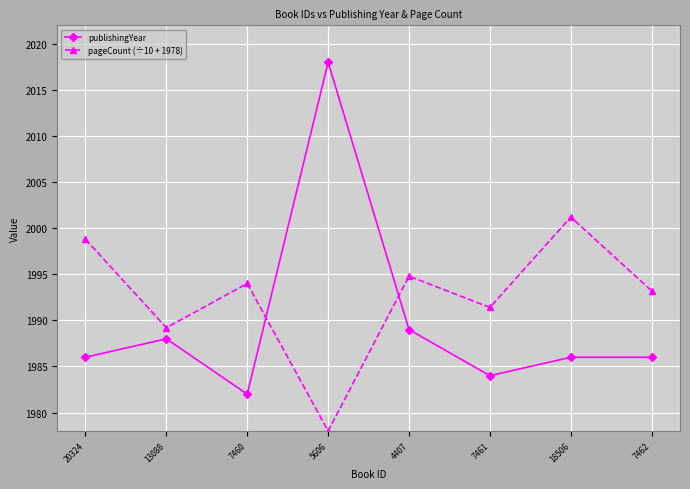

What is the label of the 7th point from the left?

18506